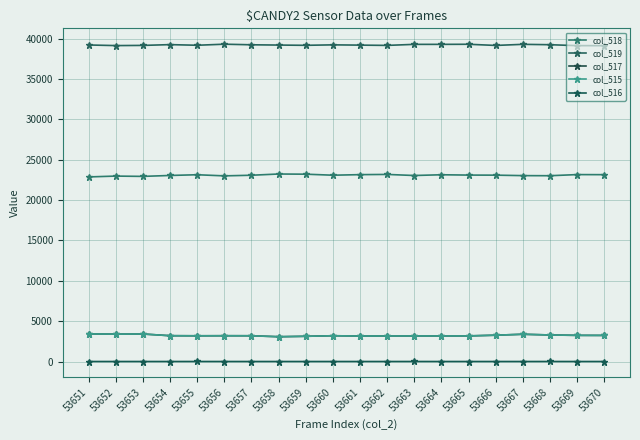

What is the total value across all series at 53656?

68730